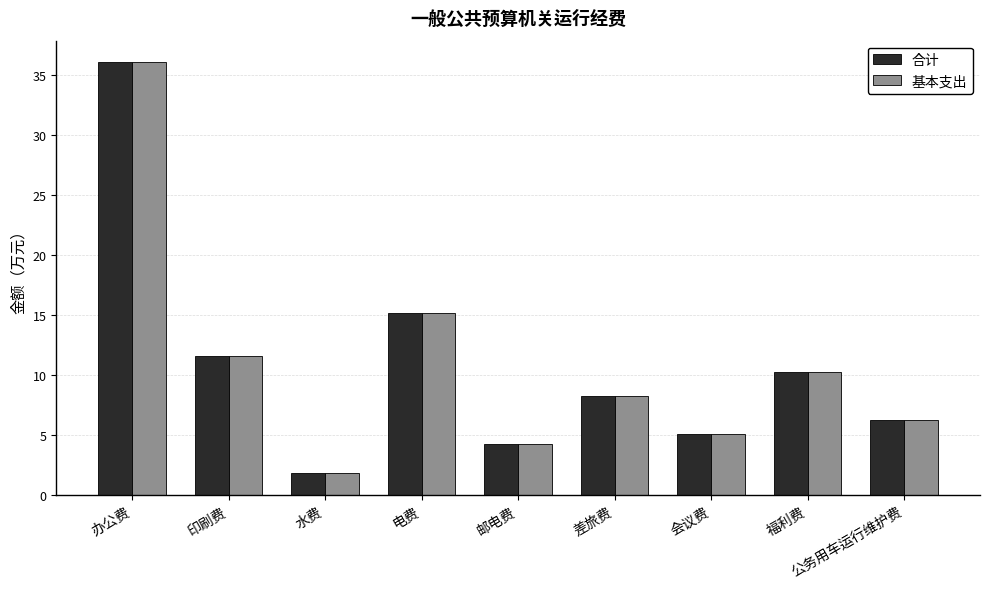

The value of 合计 at 公务用车运行维护费 is 6.2. True or false?

True